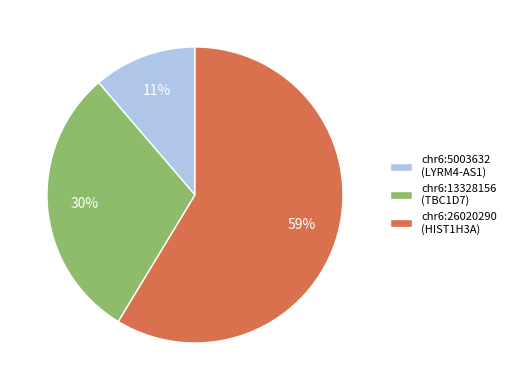

Is it true that chr6:13328156 (TBC1D7) is 30% of the pie?

True